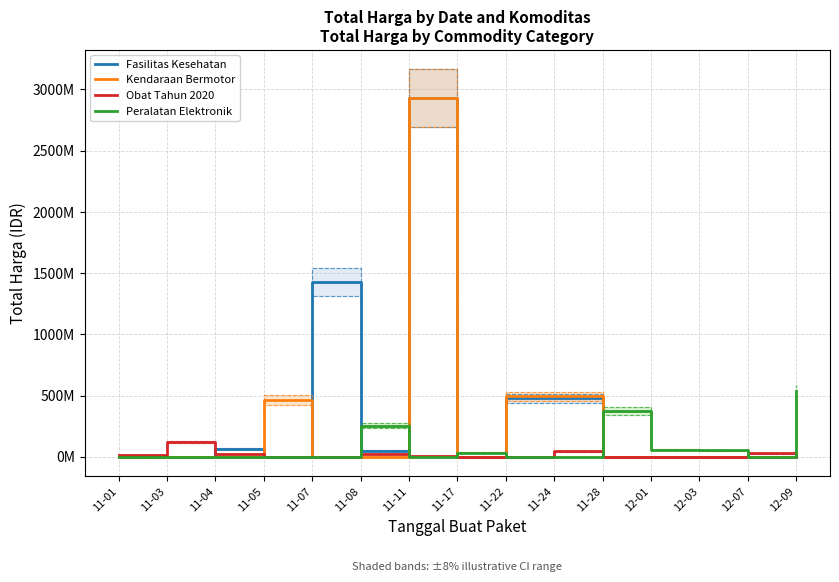

At which category does the chart reach its peak across all series?

11-11